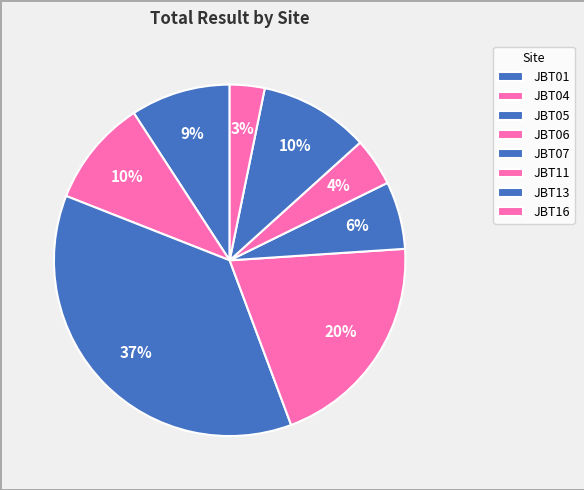

Count the number of slices in the pie.

8